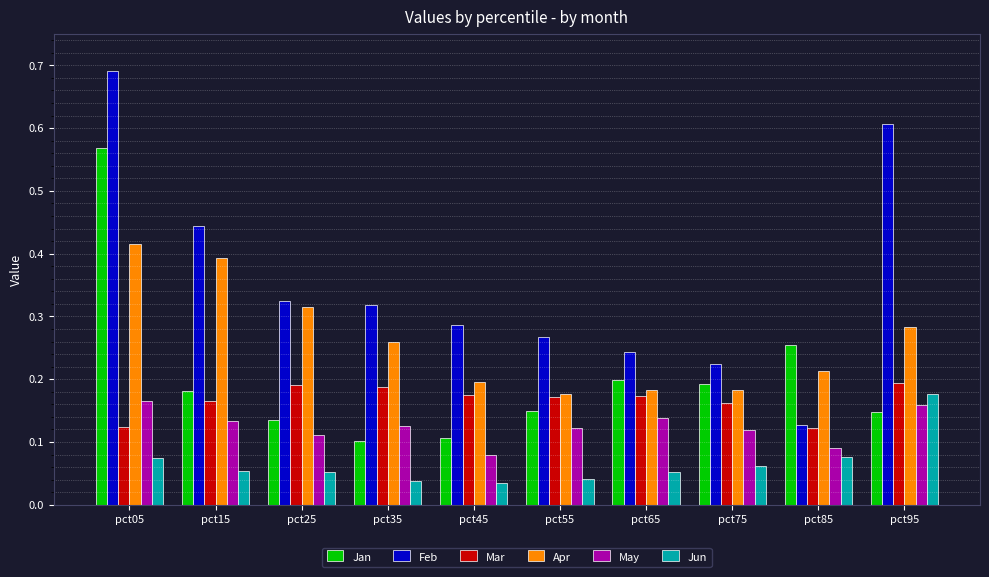

How many series are shown in this chart?

6